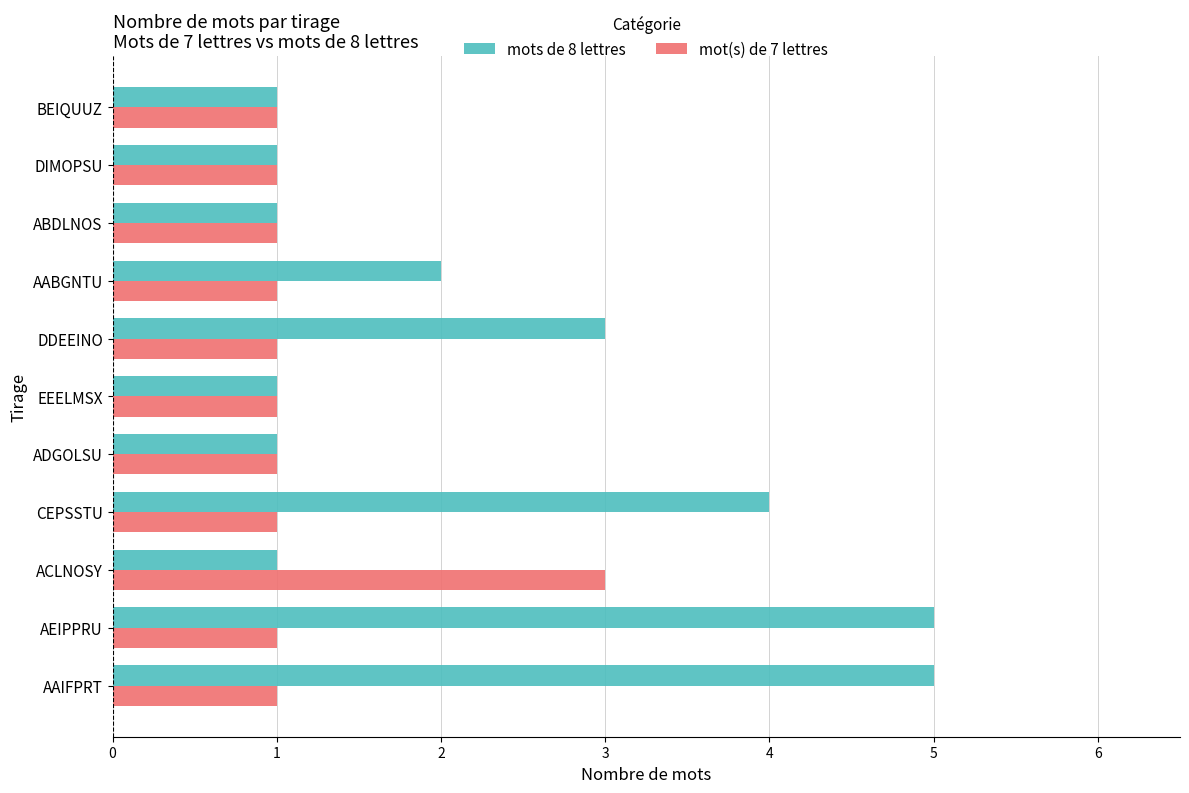

Which series has the widest spread of values?

mots de 8 lettres